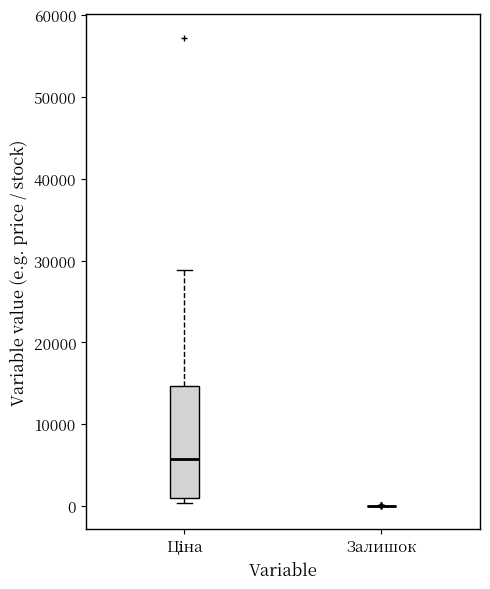

Reading left to right, read every box against the y-axis: the position of its median line, the range the box covers, and the ends of its whiskers. The values are not printed on the chart, so give them approximately, as read against the axis.

Ціна: median 6000, box 1000 to 15000, whiskers 0 to 29000
Залишок: box collapsed to a line at 0, whiskers 0 to 0